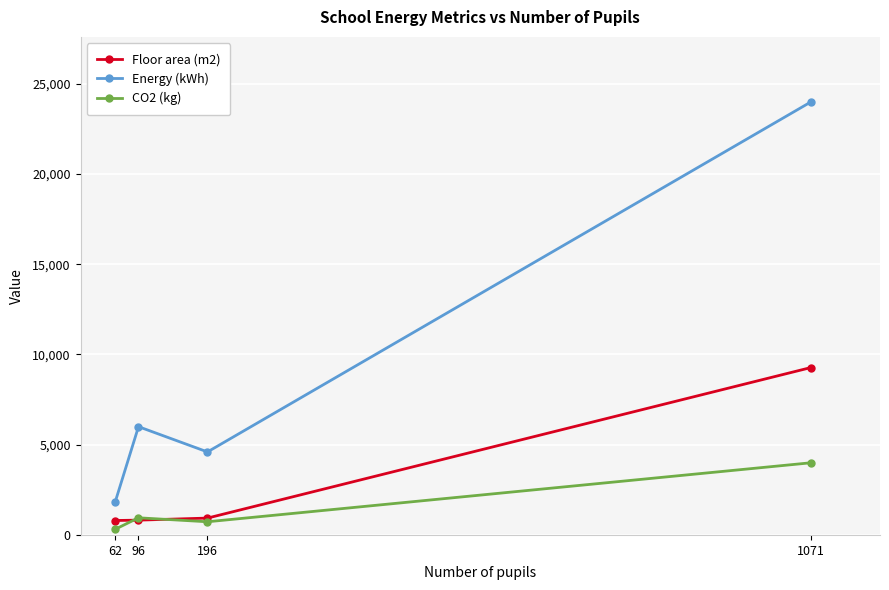

Rank the series by their maximum value, from highest to lowest.

Energy (kWh), Floor area (m2), CO2 (kg)